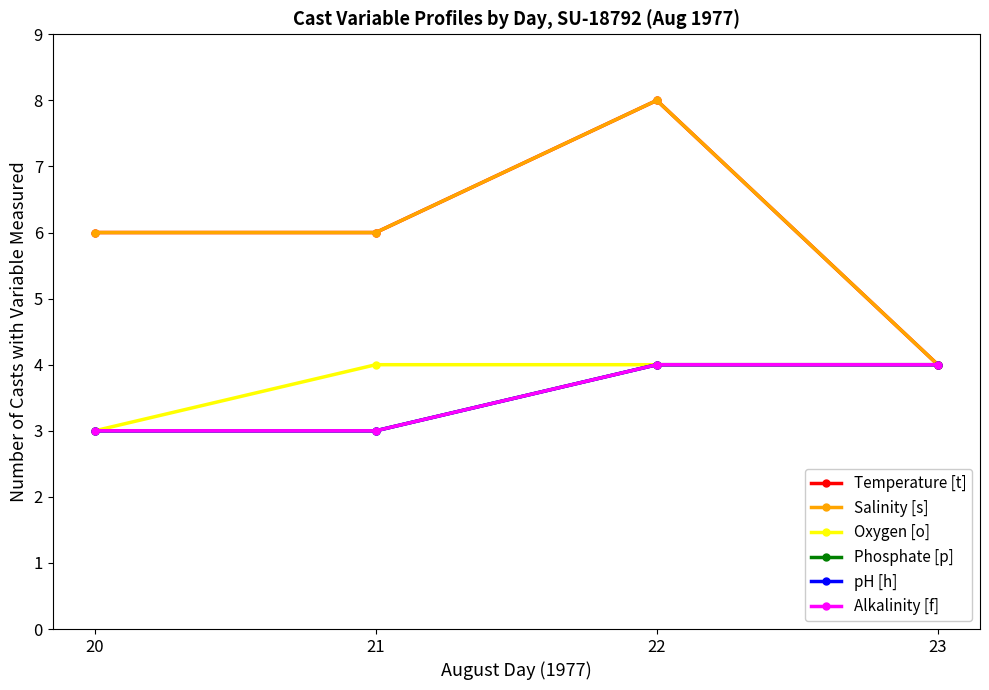

True or false: pH [h] has more than 2 interior local peaks.

False